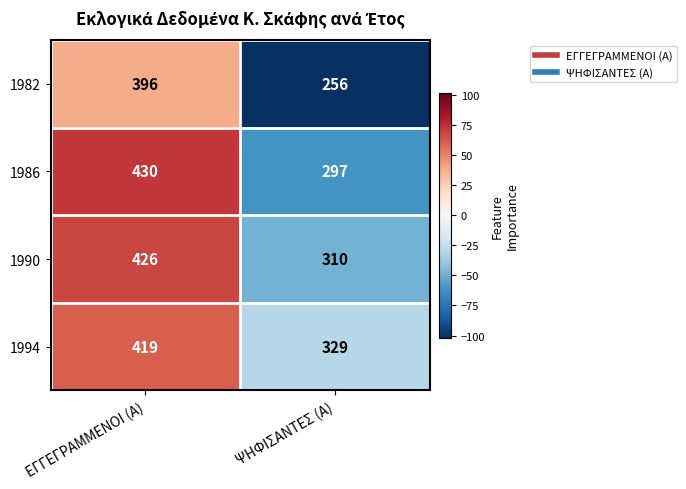

Reading right to left, list all the values displayed in this chart.

1982: ΨΗΦΙΣΑΝΤΕΣ (Α)=256	ΕΓΓΕΓΡΑΜΜΕΝΟΙ (Α)=396
1986: ΨΗΦΙΣΑΝΤΕΣ (Α)=297	ΕΓΓΕΓΡΑΜΜΕΝΟΙ (Α)=430
1990: ΨΗΦΙΣΑΝΤΕΣ (Α)=310	ΕΓΓΕΓΡΑΜΜΕΝΟΙ (Α)=426
1994: ΨΗΦΙΣΑΝΤΕΣ (Α)=329	ΕΓΓΕΓΡΑΜΜΕΝΟΙ (Α)=419